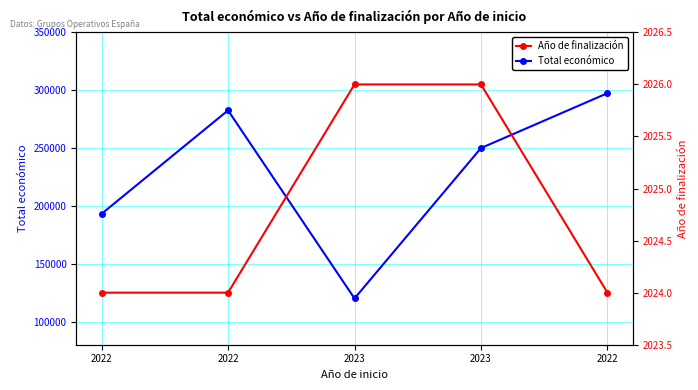

Which series has the largest range (max minus min)?

Total económico